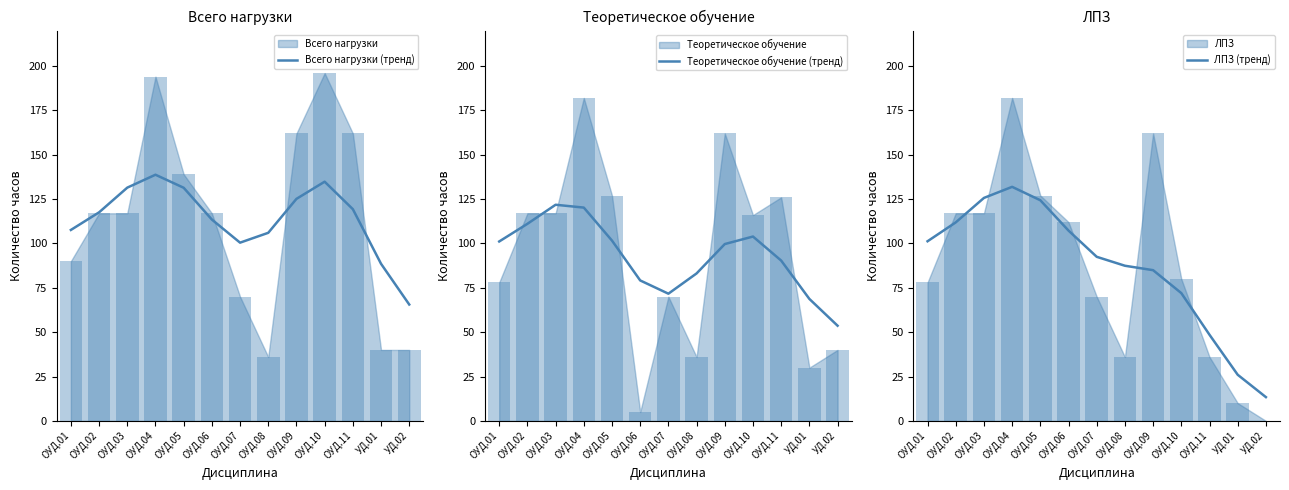

At which label does Всего нагрузки (тренд) first exceed 117?

ОУД.02